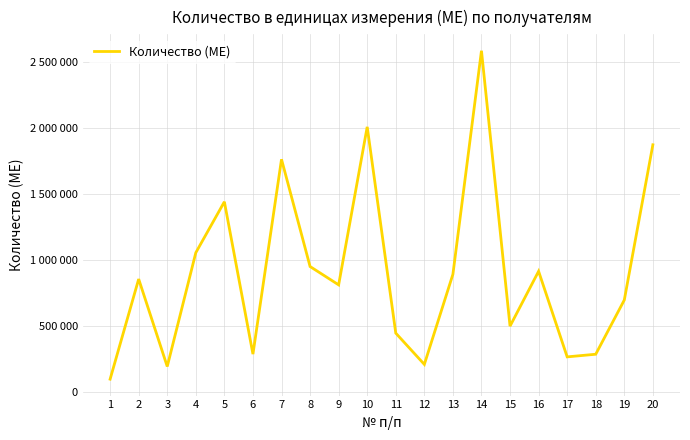

What is the value of the 12th point from the left?

209000